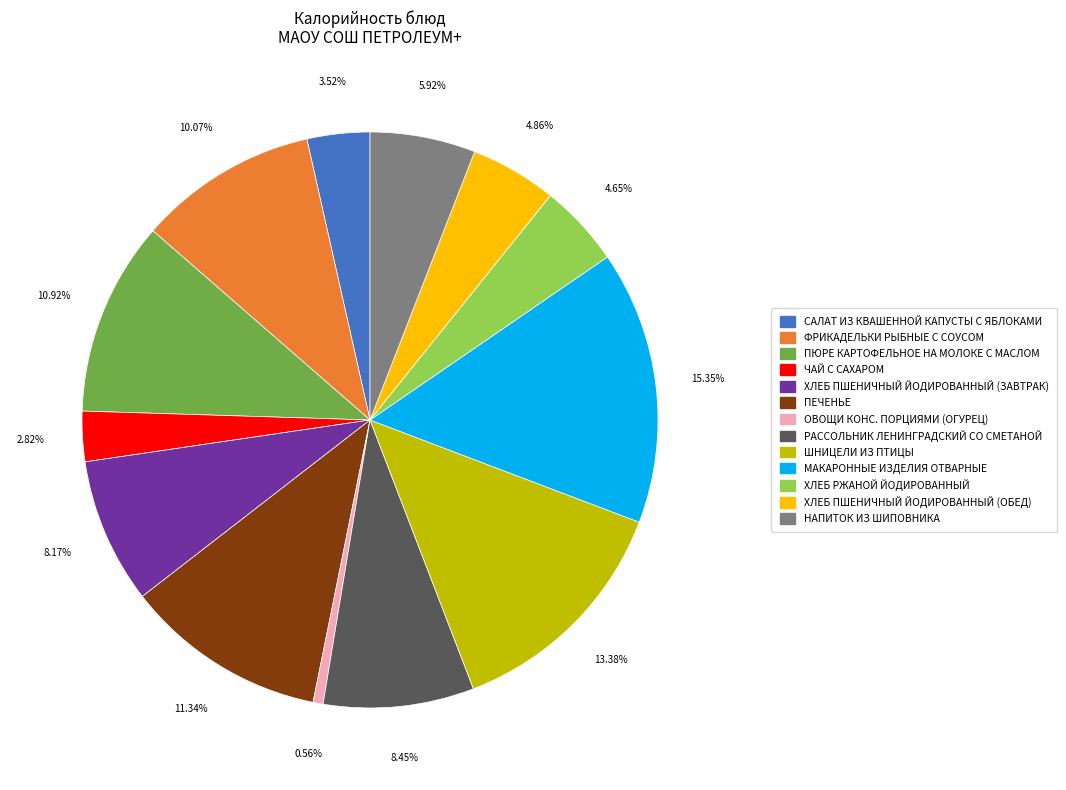

Combined, do ХЛЕБ РЖАНОЙ ЙОДИРОВАННЫЙ and ОВОЩИ КОНС. ПОРЦИЯМИ (ОГУРЕЦ) account for over 50%?

No